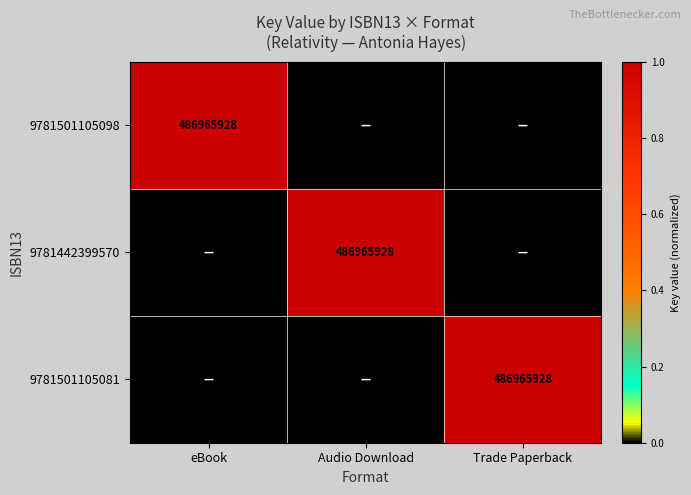

Between eBook and Audio Download, which is larger?

eBook